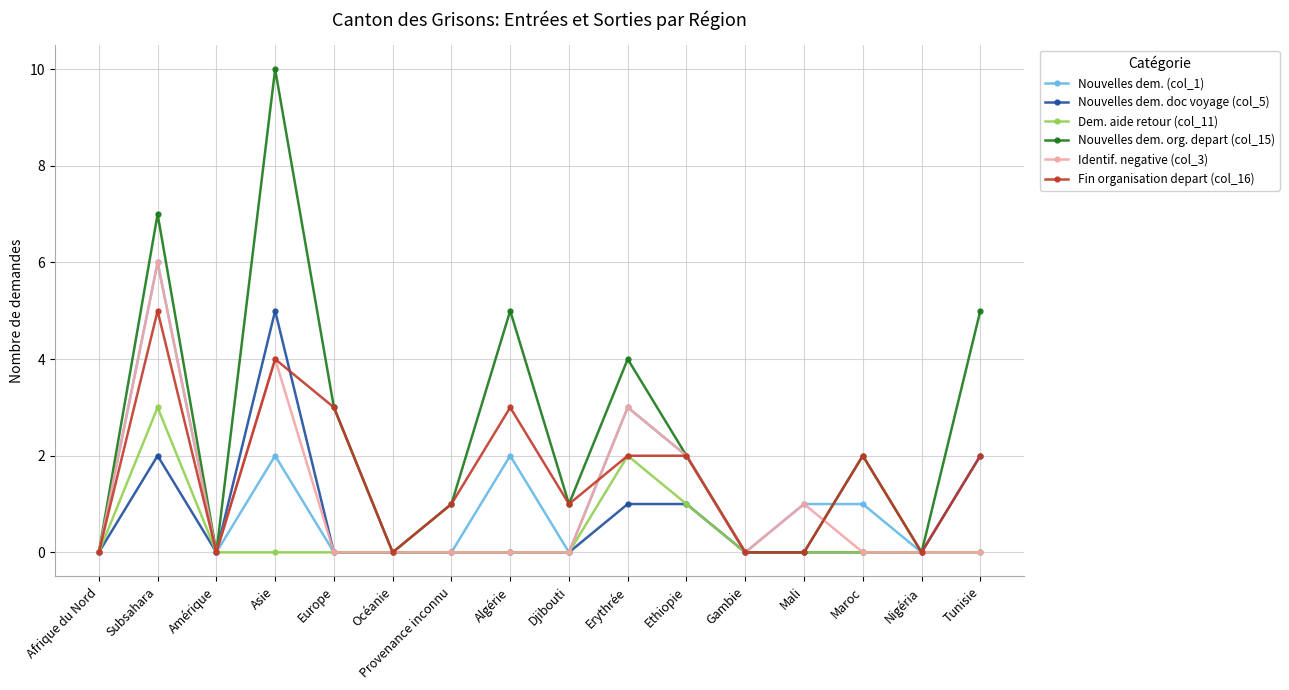

The Nouvelles dem. (col_1) series shows -3 at Nigéria. True or false?

False